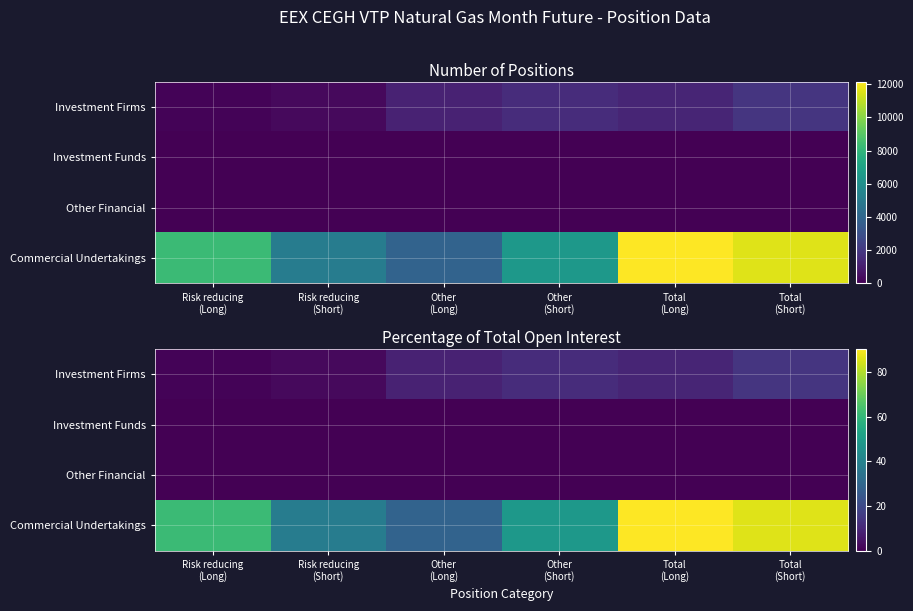

What is the greatest value displayed?

90.4